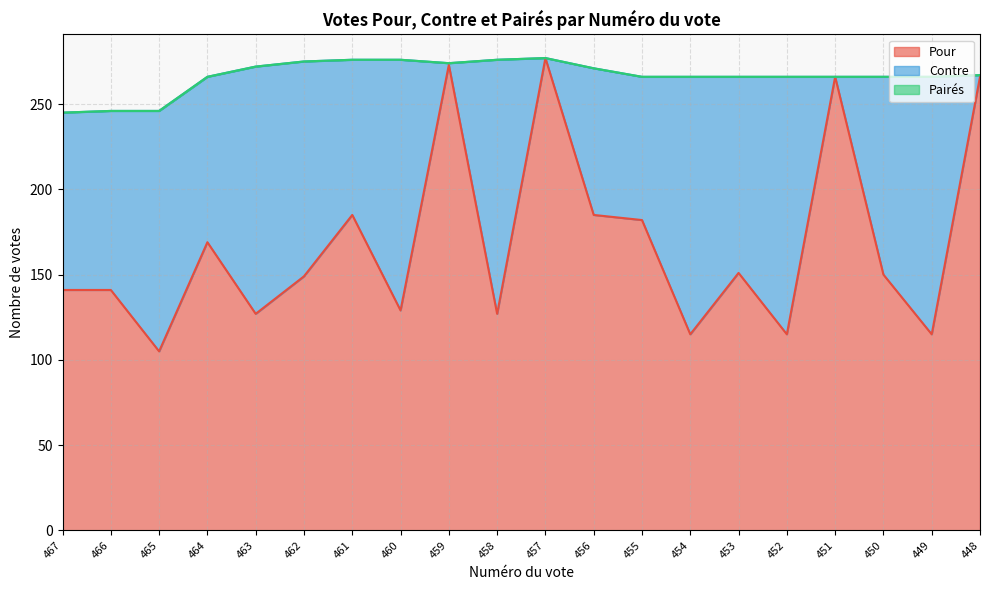

At which category is the sum across all series the highest?

457